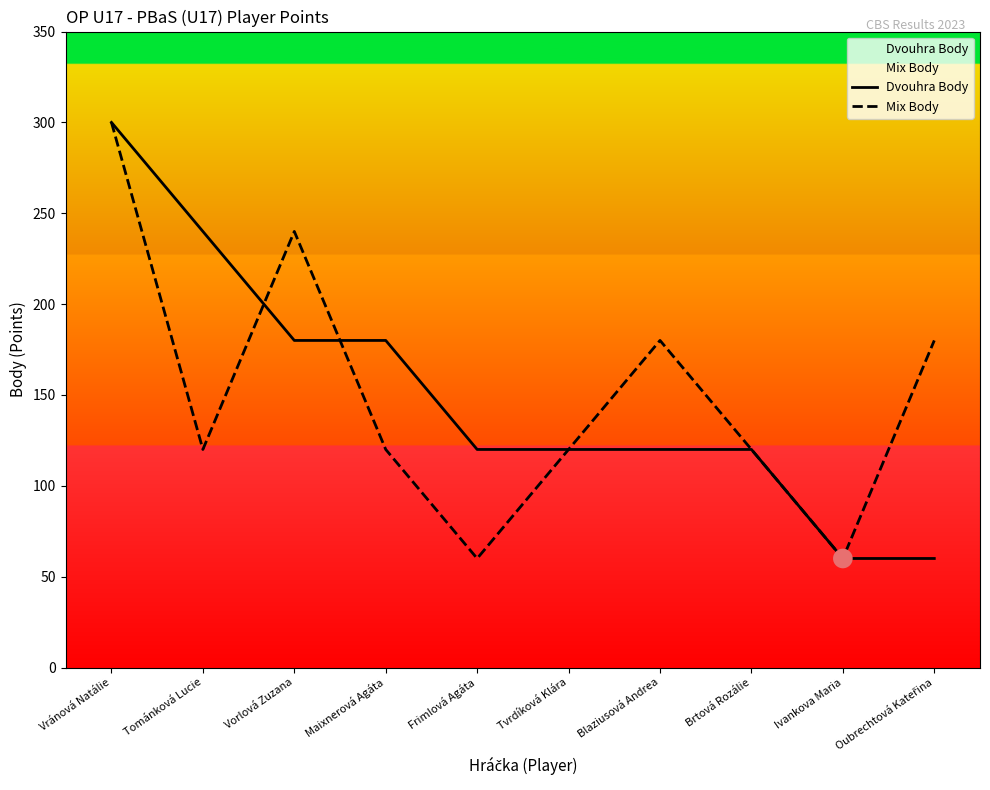

Which series has the widest spread of Y values?

Dvouhra Body